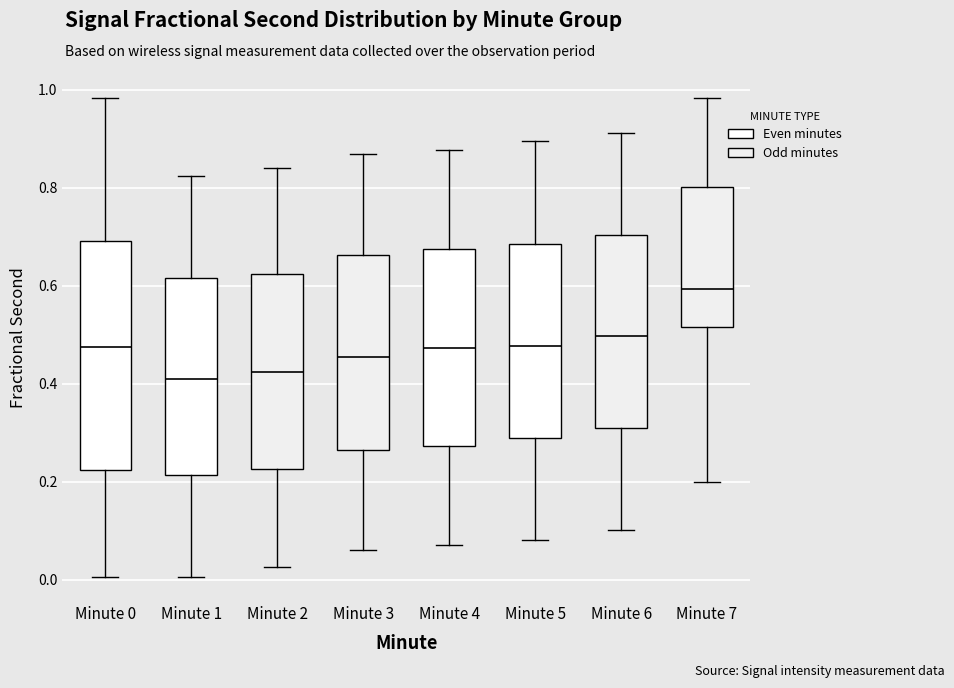

Where is the upper edge of the box for Minute 1 on the y-axis? The values are not printed on the chart, so give them approximately, as read against the axis.

0.62